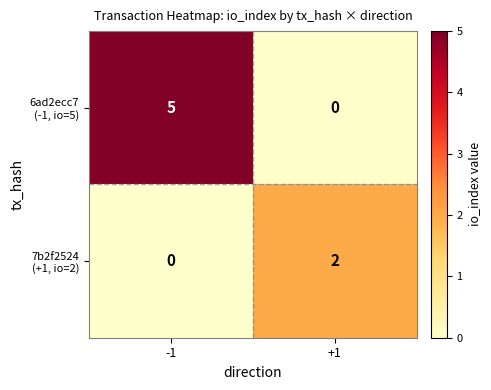

What is the spread (max minus min) of values at +1?

2